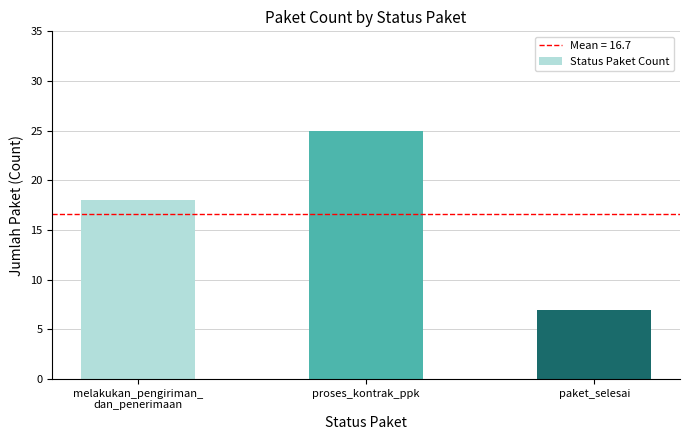

Where is the data nearest to the value 16?

melakukan_pengiriman_
dan_penerimaan